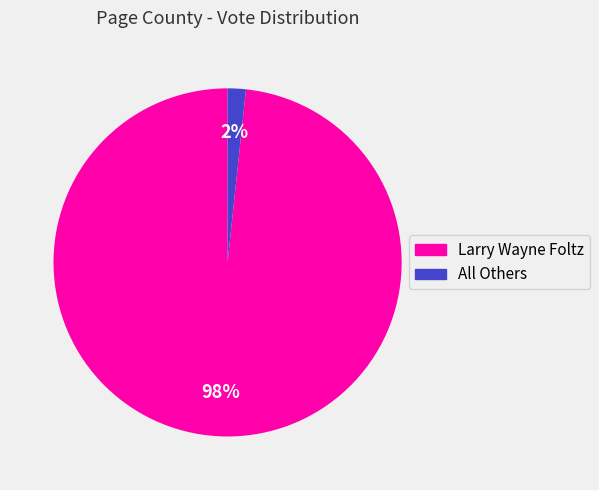

Is the sum of Larry Wayne Foltz and All Others greater than half?

Yes